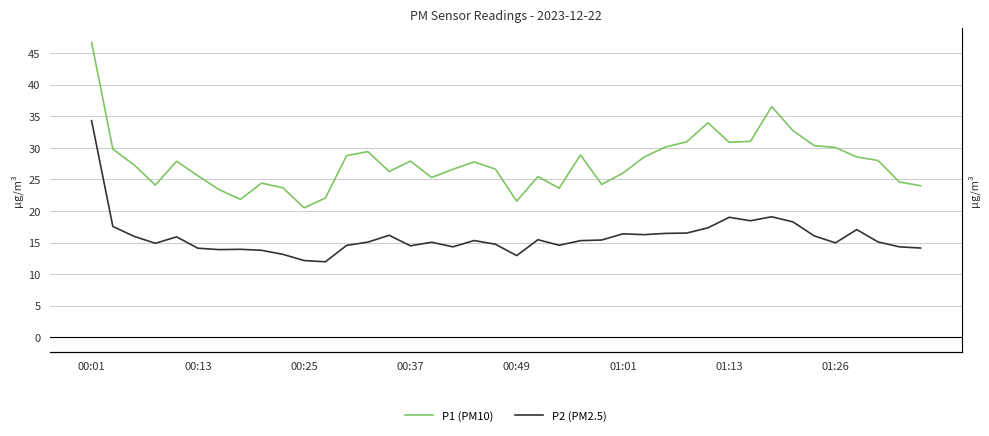

What are all the series names shown in the legend?

P1 (PM10), P2 (PM2.5)